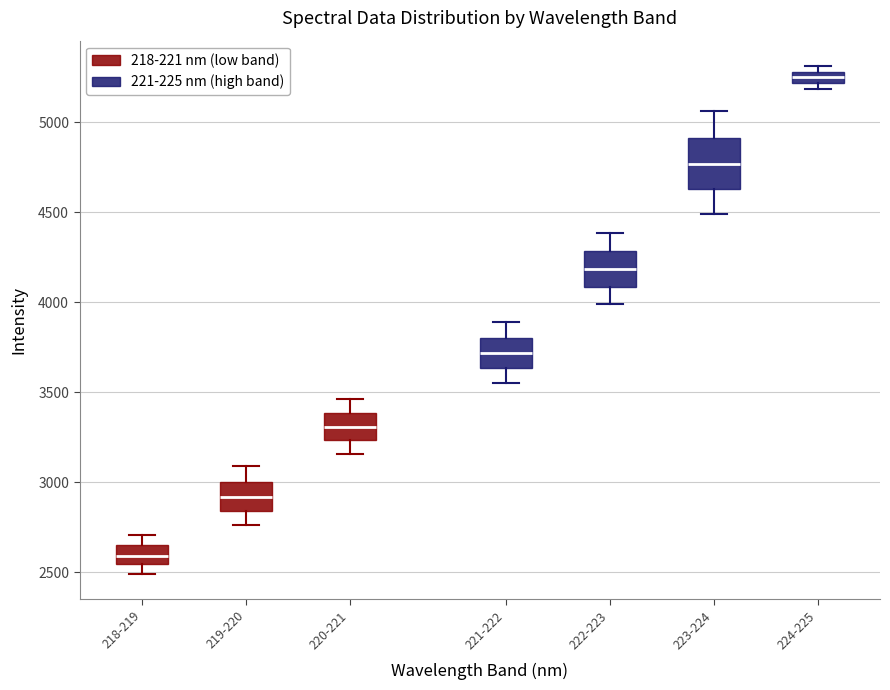

Where does the median line of the box for 220-221 sit on the y-axis? The values are not printed on the chart, so give them approximately, as read against the axis.

3300